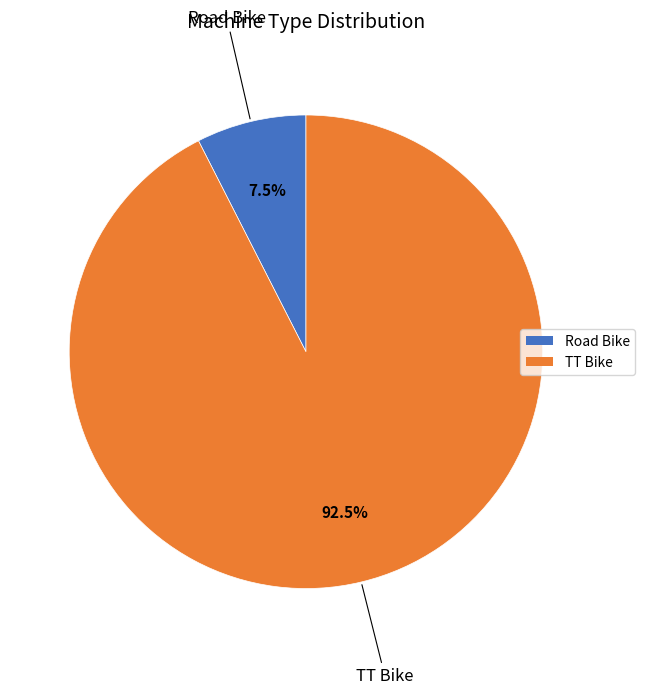

Combined, what portion of the pie is Road Bike and TT Bike?

100.0%